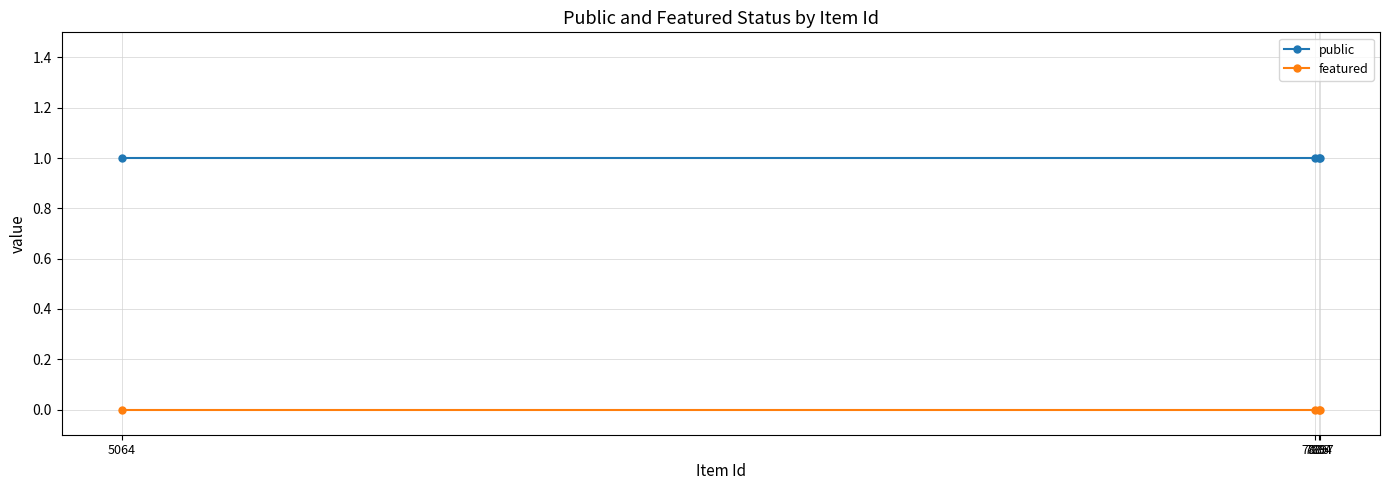

Which series has the largest total across all categories?

public